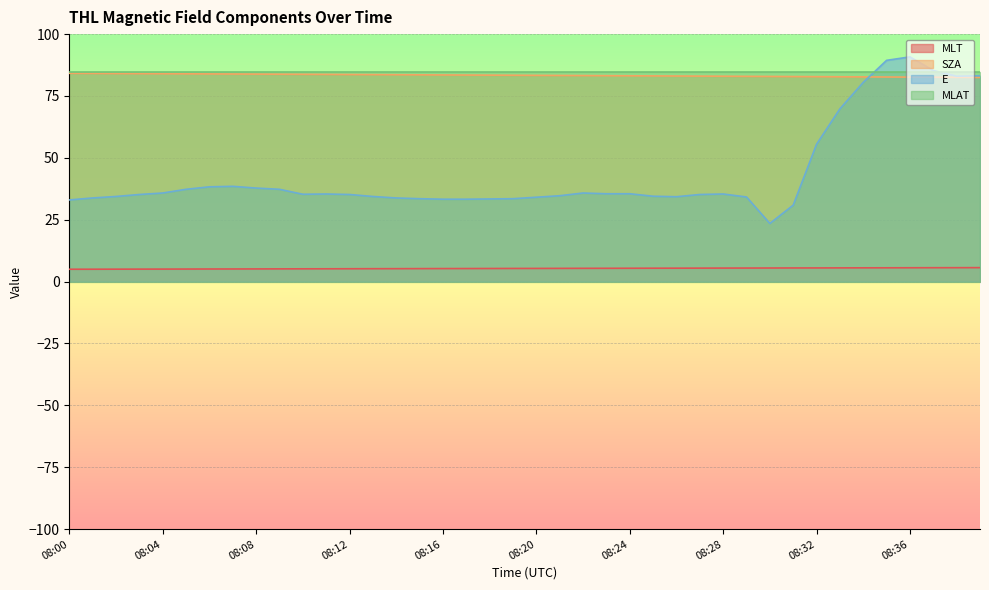

The MLT series shows 8.6 at 08:02. True or false?

False